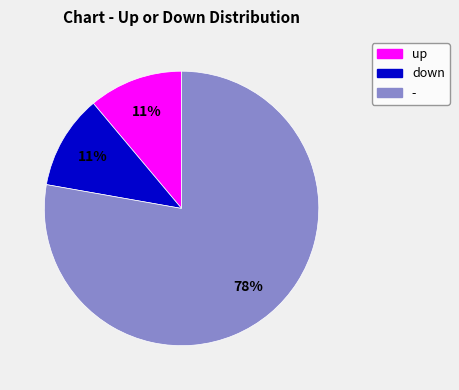

Is it true that up is 11% of the pie?

True